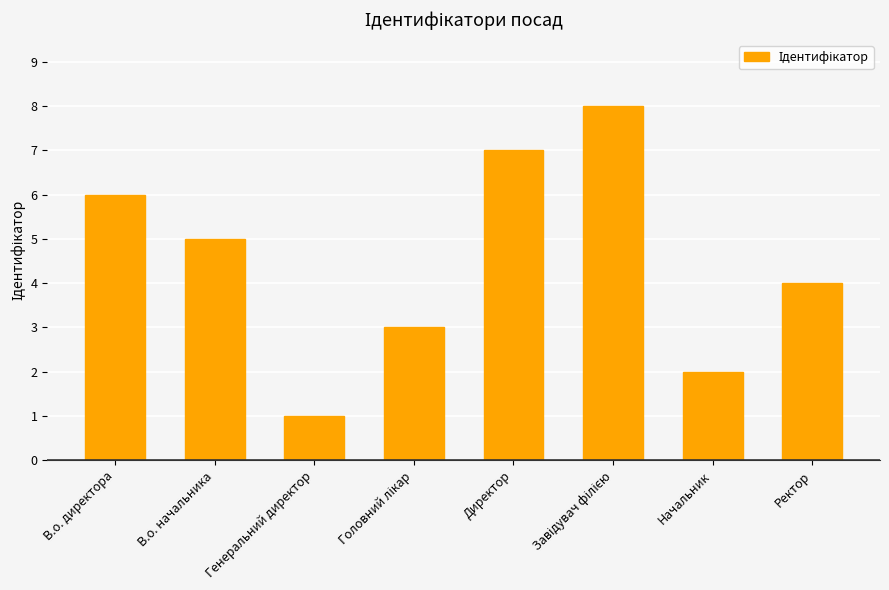

The value at Генеральний директор is 0. True or false?

False